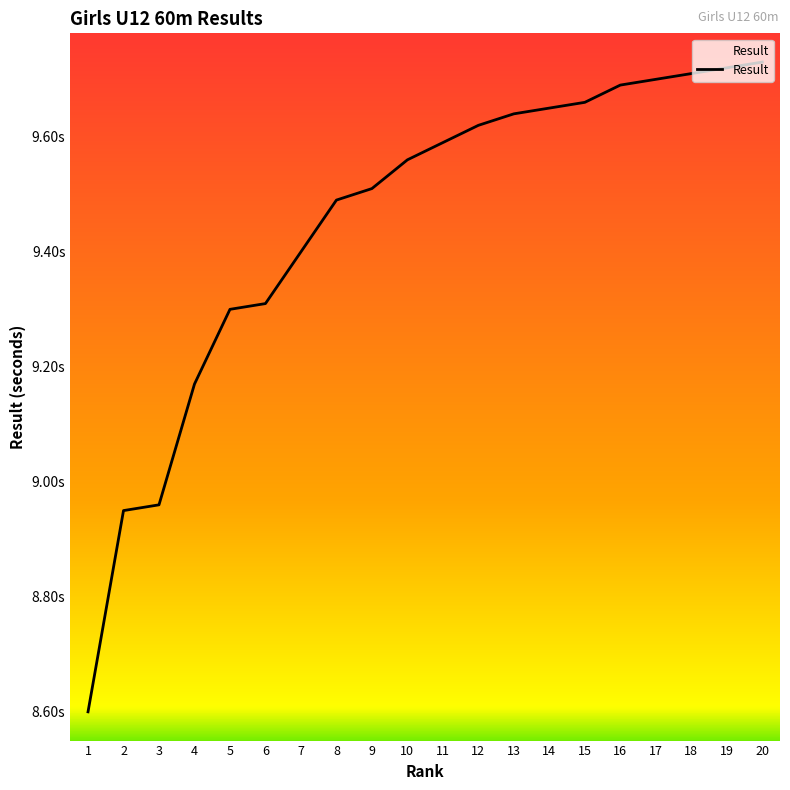

List the labels in order of value, smallest first.

1, 2, 3, 4, 5, 6, 7, 8, 9, 10, 11, 12, 13, 14, 15, 16, 17, 18, 19, 20